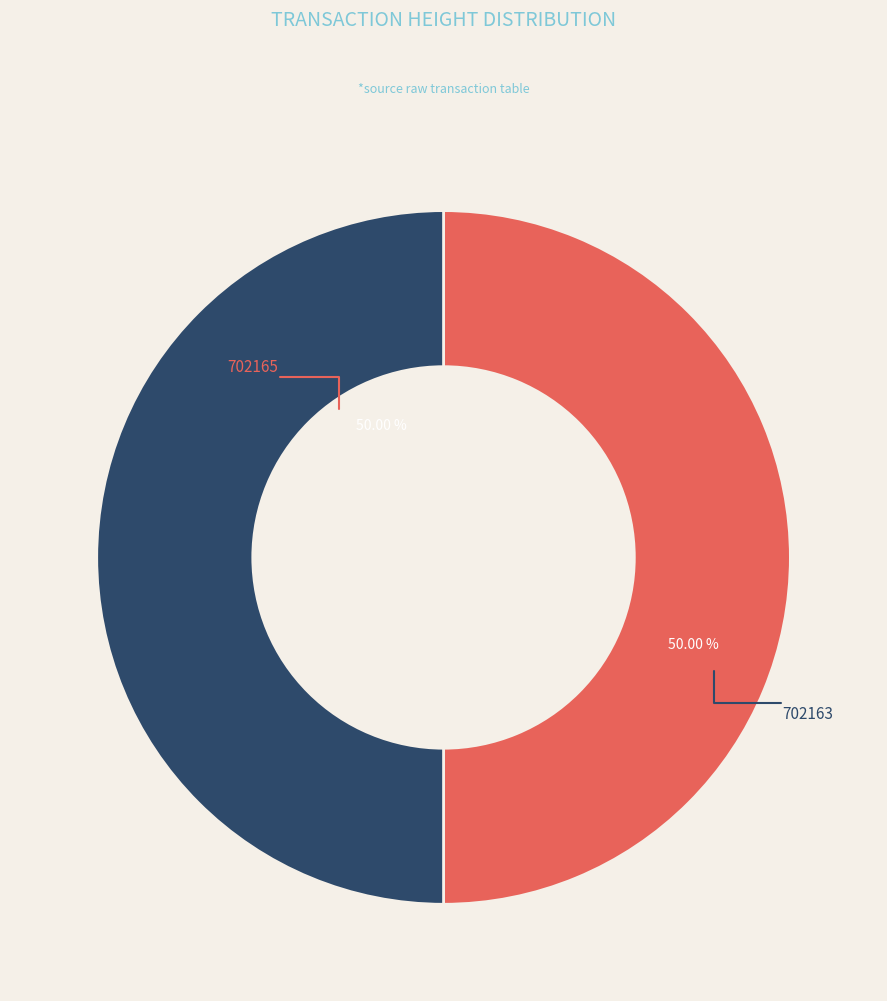

To the nearest percent, what portion does 702163 represent?

50%